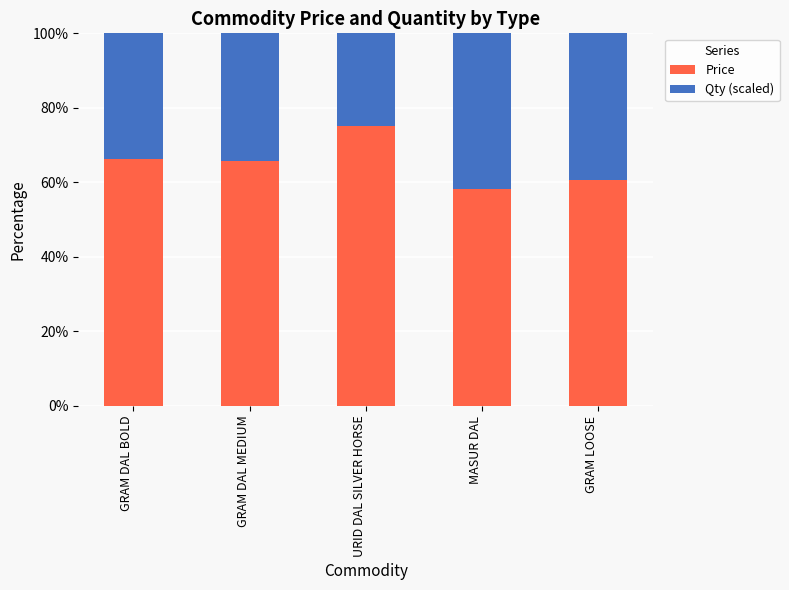

What is the total value across all series at GRAM DAL MEDIUM?

100.0